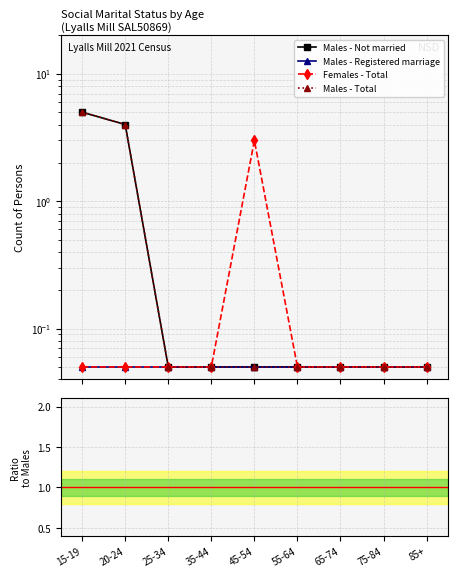

Between 55-64 and 45-54, which is larger?

55-64